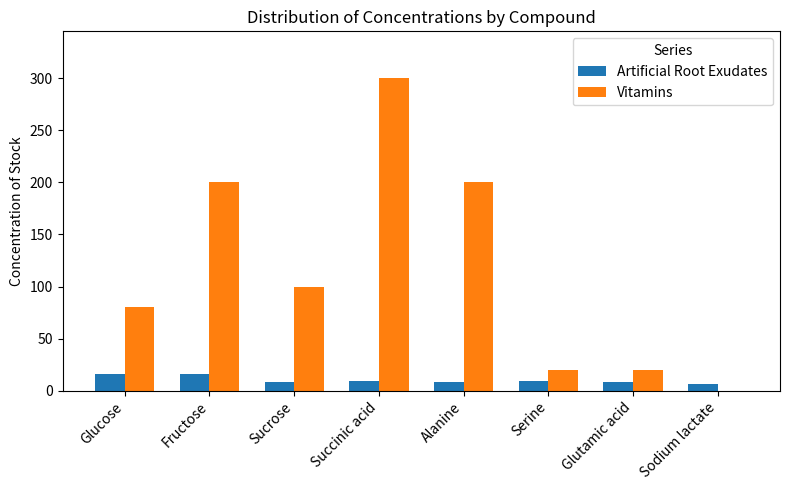

What value does the Artificial Root Exudates series have at Serine?

9.6